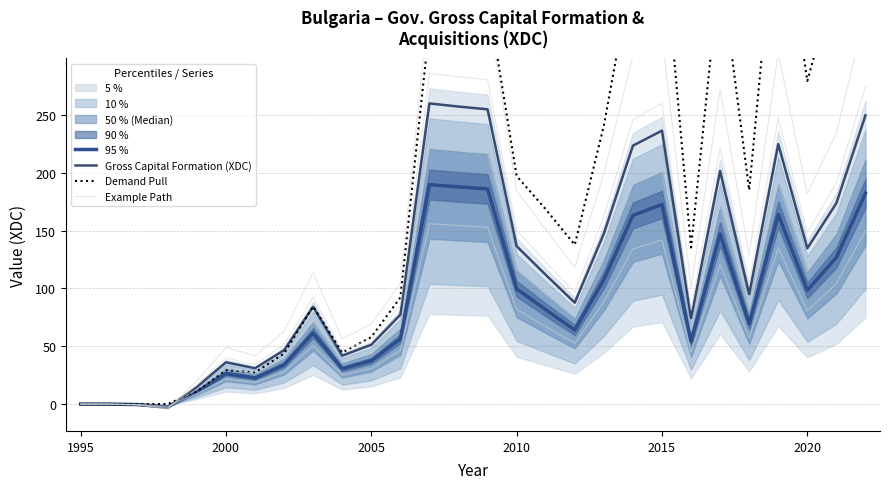

Is this an area chart (filled region under the line)?

No